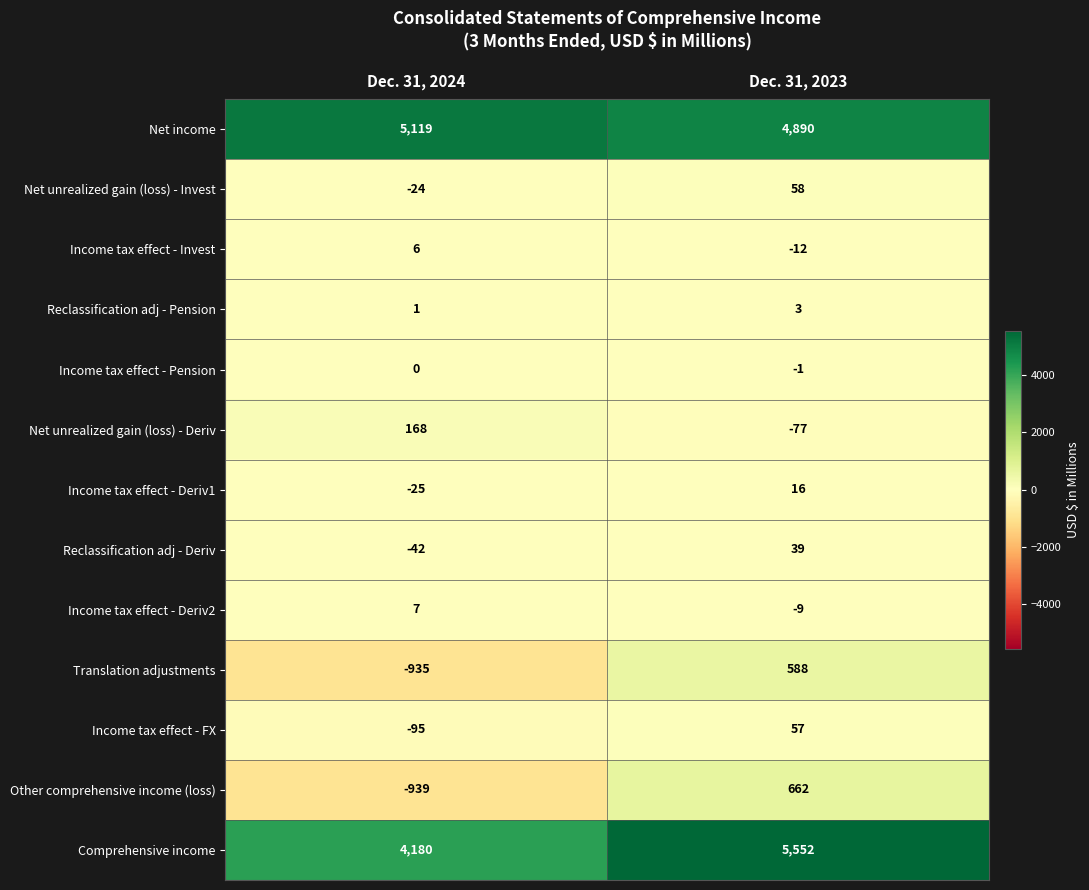

What is the maximum value for Net income?

5119